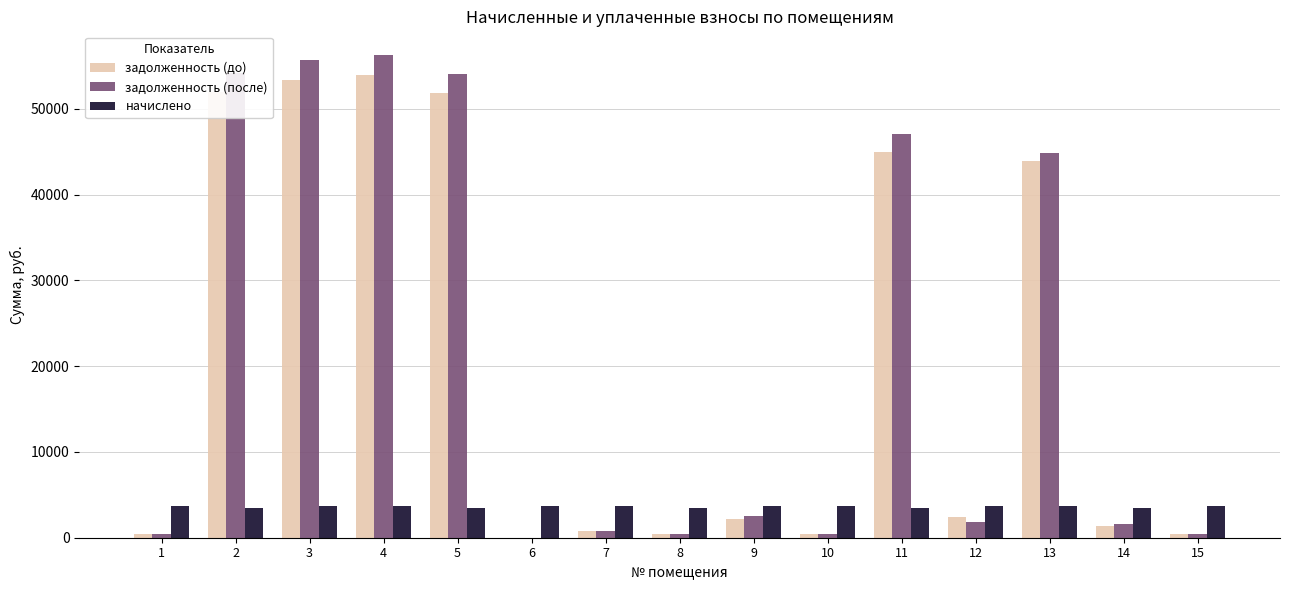

Where does the начислено series first go above 3649?

4